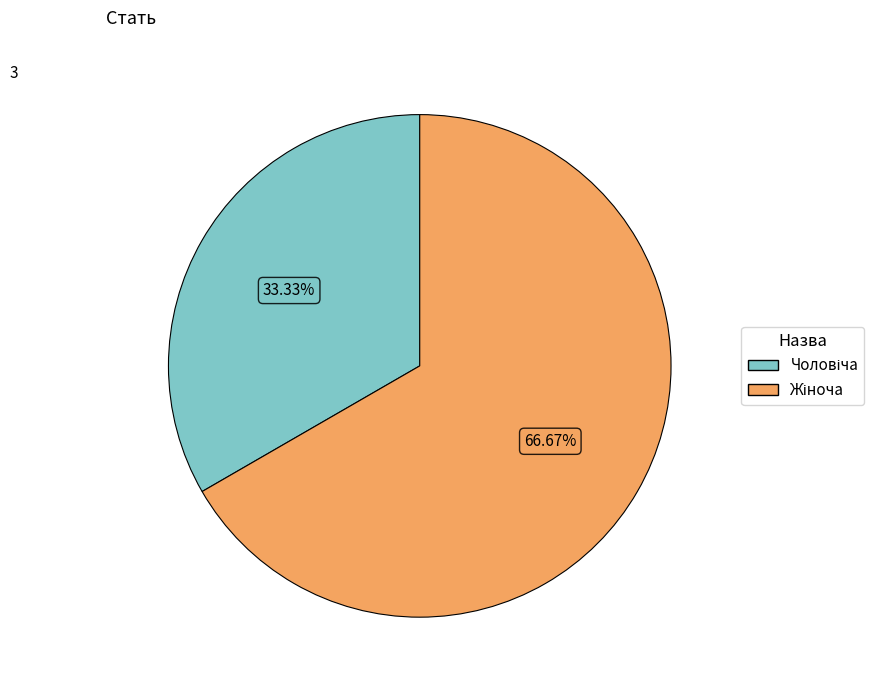

Is there any slice that represents more than half of the pie?

Yes